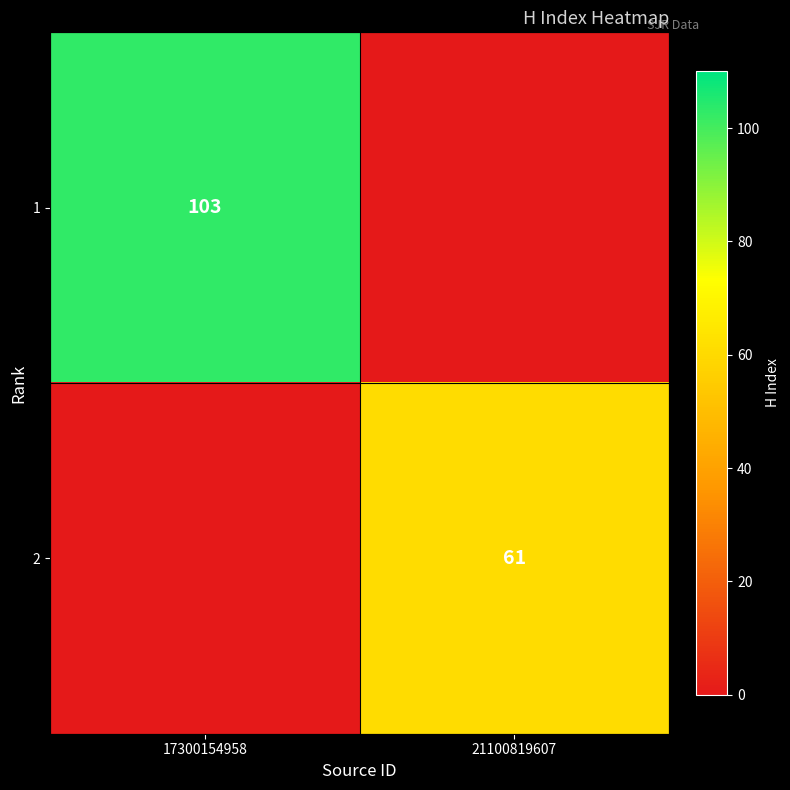

The 2 series shows 61 at 21100819607. True or false?

True